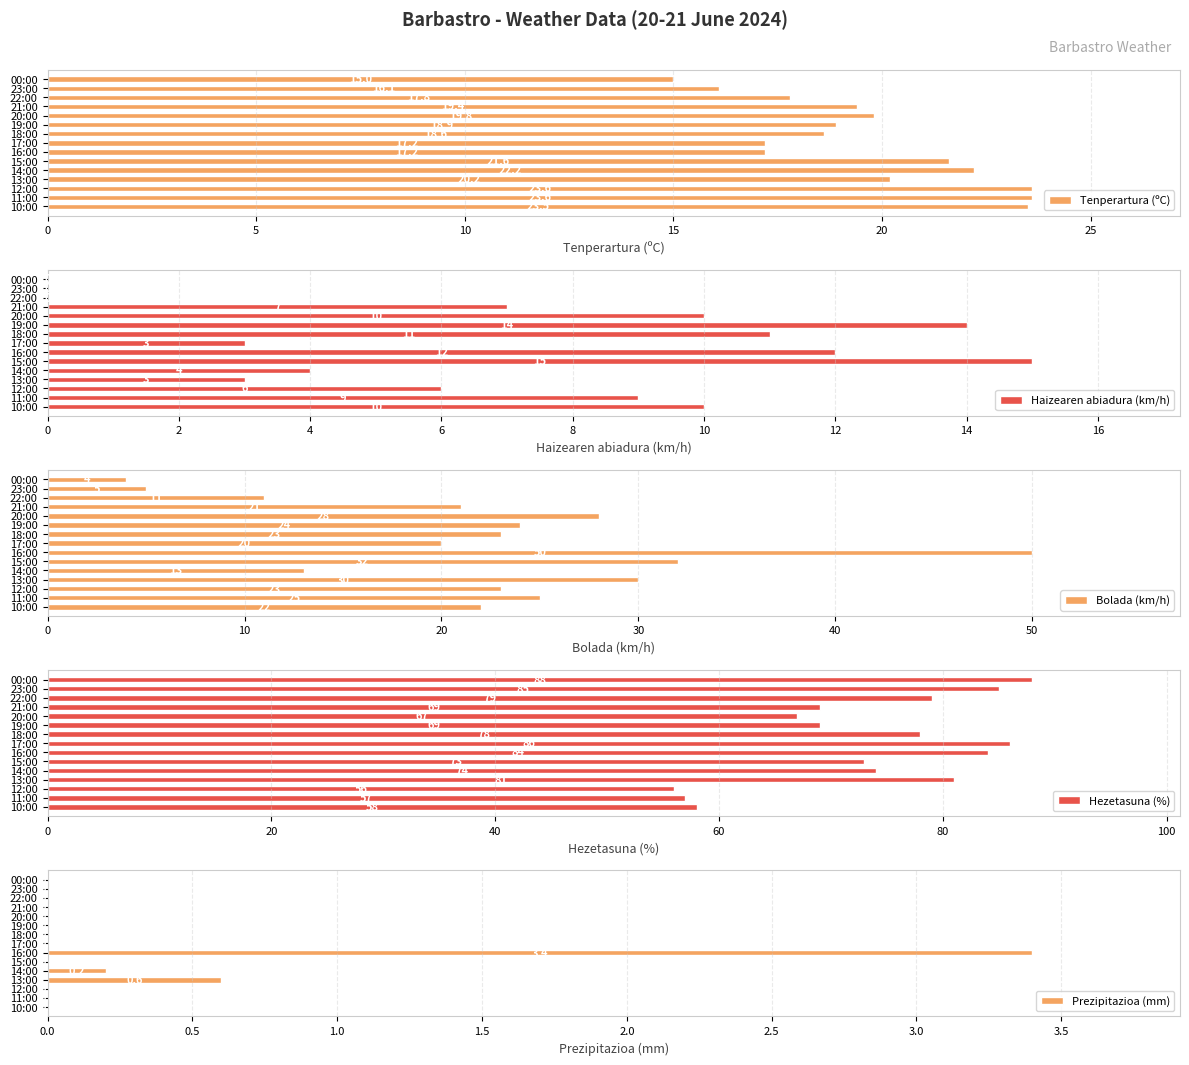

Is it true that Hezetasuna (%) equals 134.1 at 18:00?

False